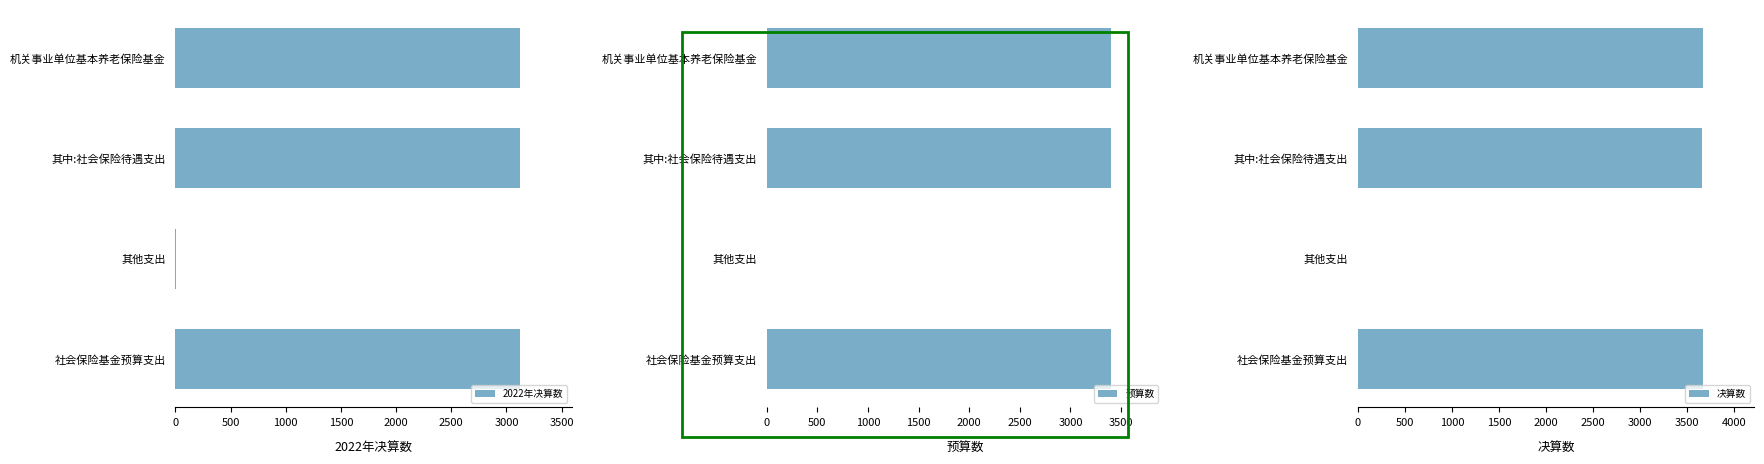

What is the sum of the 预算数 values at 其他支出 and 社会保险基金预算支出?

3405